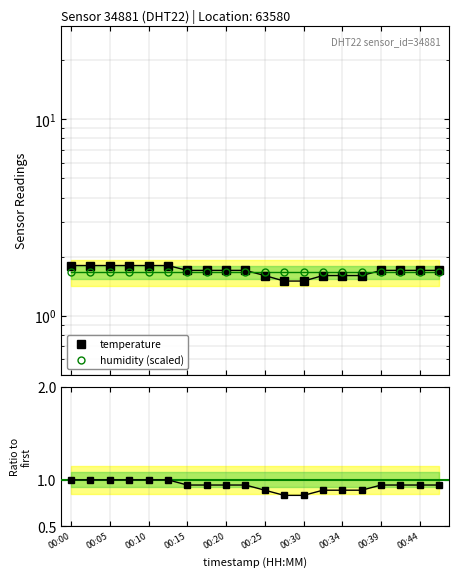

The humidity (scaled) series shows 0.9 at 00:05. True or false?

False